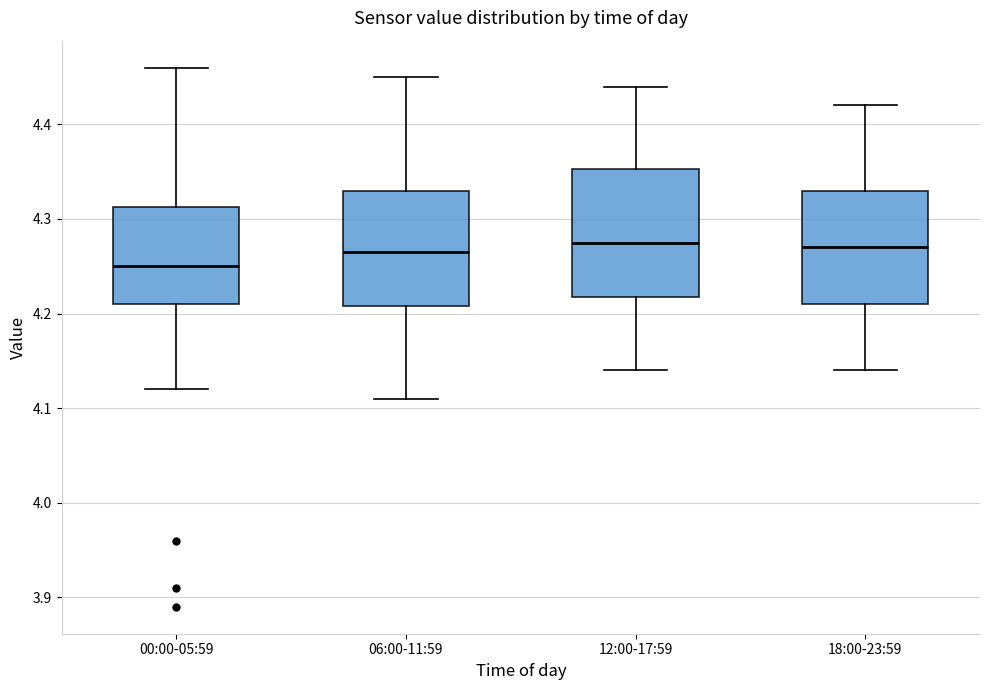

Where is the upper edge of the box for 06:00-11:59 on the y-axis? The values are not printed on the chart, so give them approximately, as read against the axis.

4.33